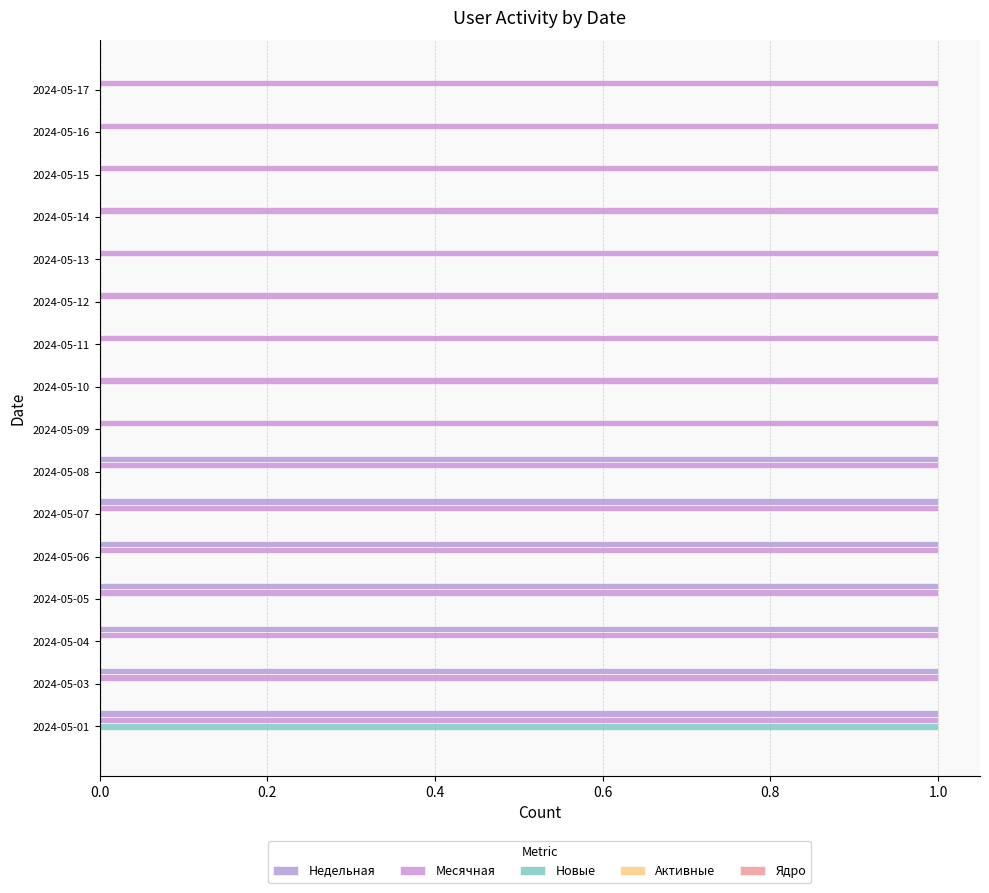

How many data points does each series have?

16